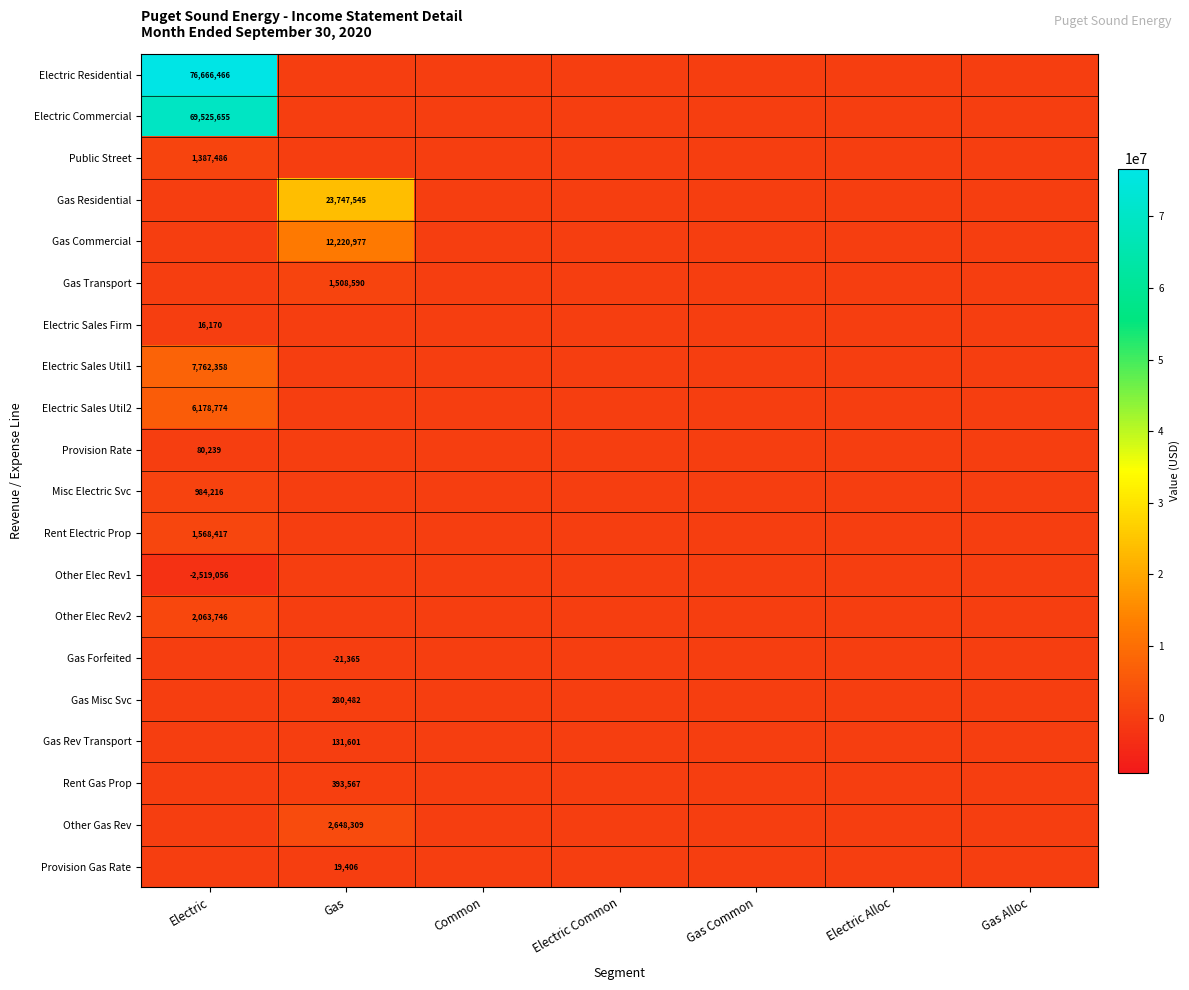

Is it true that Gas Residential equals 23747545 at Gas?

True